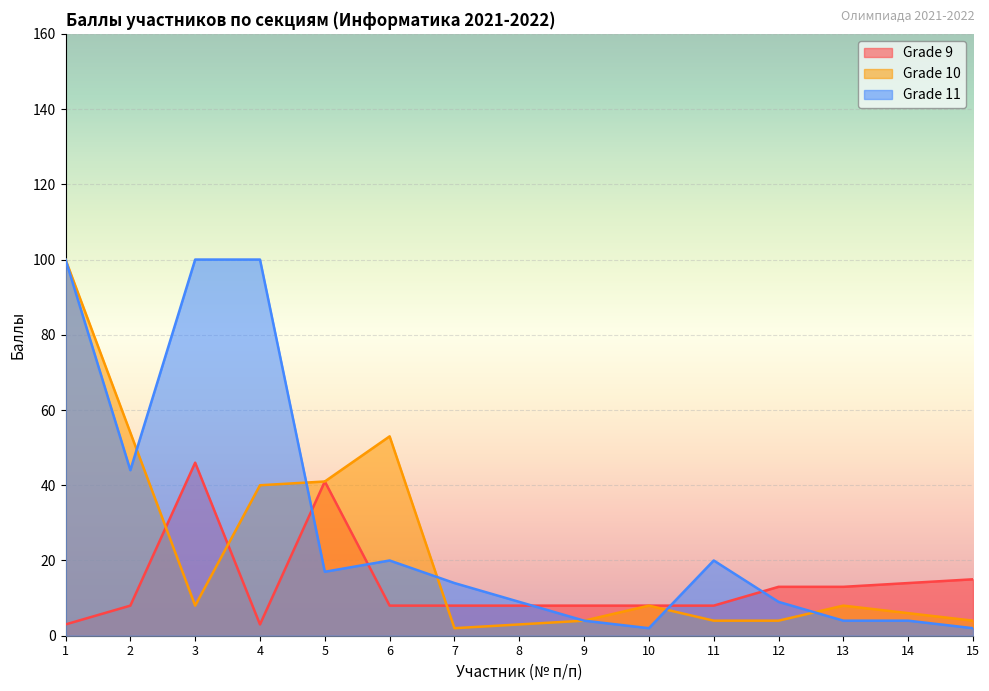

At which label does Grade 9 reach its minimum?

1